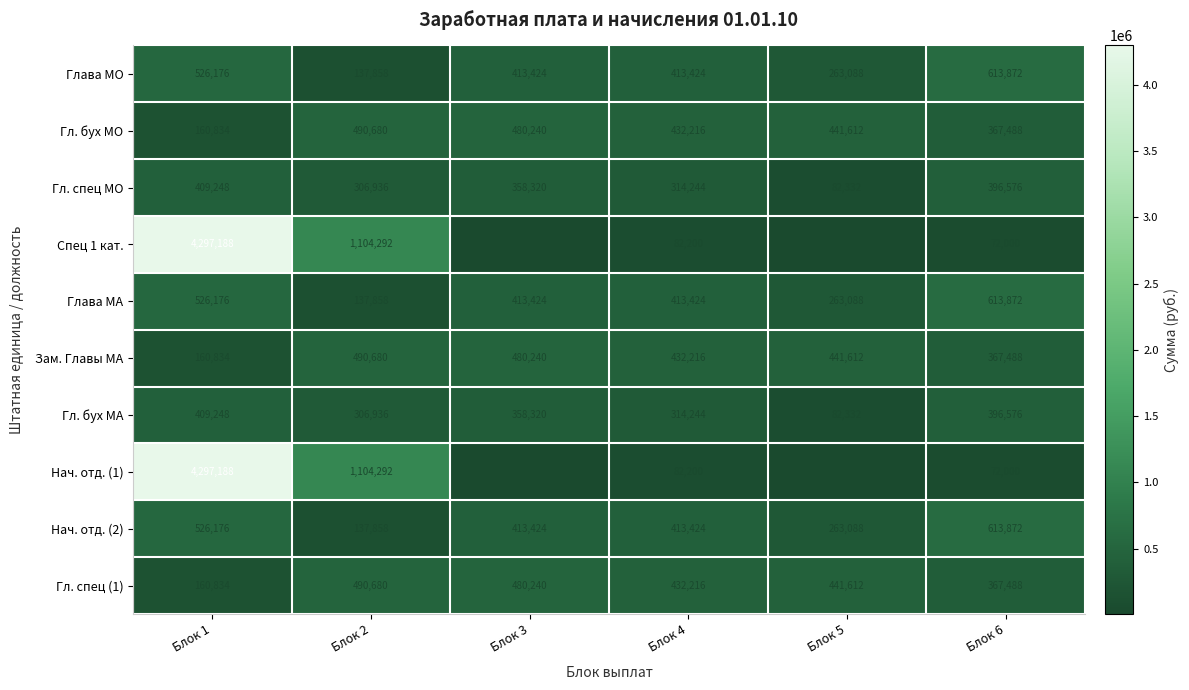

What is the difference between the Зам. Главы МА values at Блок 3 and Блок 4?

48024